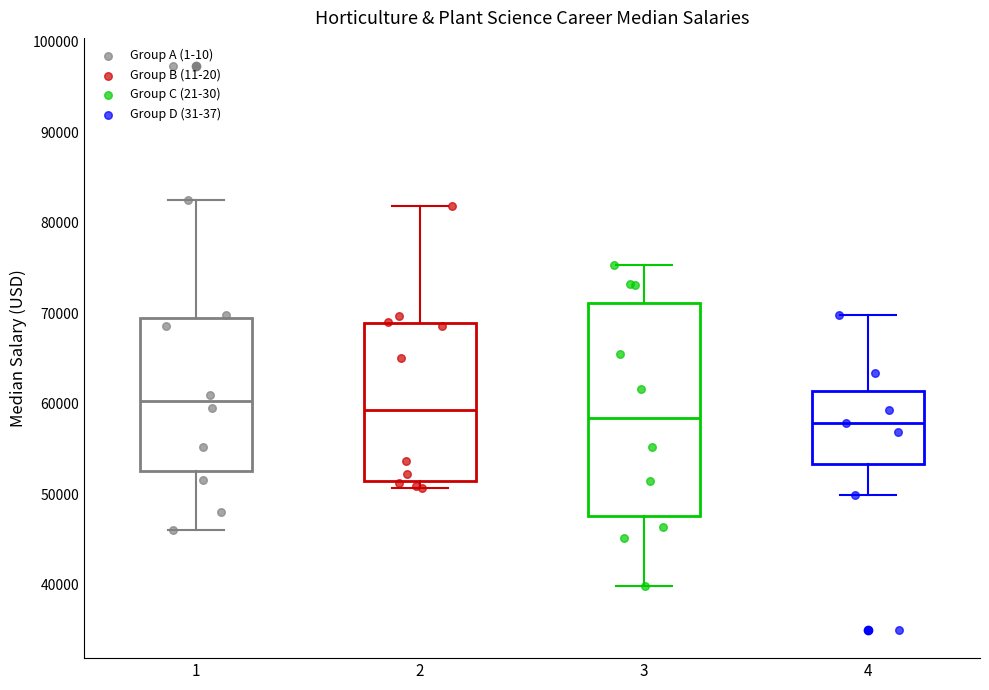

Reading left to right, transcribe this box plot: for each box, give where its median line is, the range the box spans, and where its two whiskers end, as read against the y-axis. The values are not printed on the chart, so give them approximately, as read against the axis.

1: median 60000, box 53000 to 70000, whiskers 46000 to 82000
2: median 59000, box 51000 to 69000, whiskers 51000 (just below the box's lower edge) to 82000
3: median 58000, box 48000 to 71000, whiskers 40000 to 75000
4: median 58000, box 53000 to 61000, whiskers 50000 to 70000